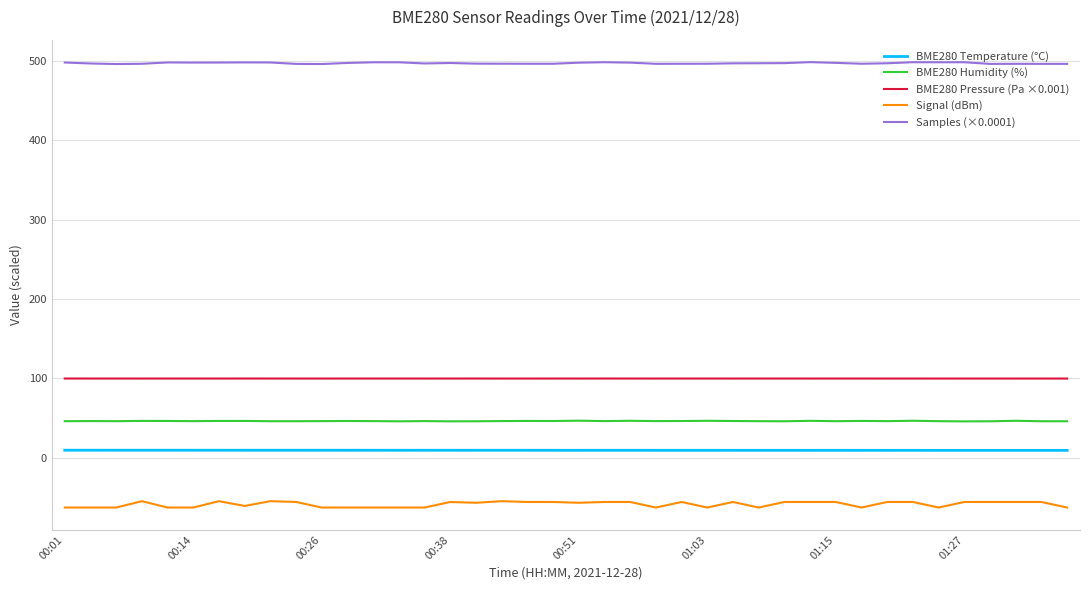

Is this an area chart (filled region under the line)?

No